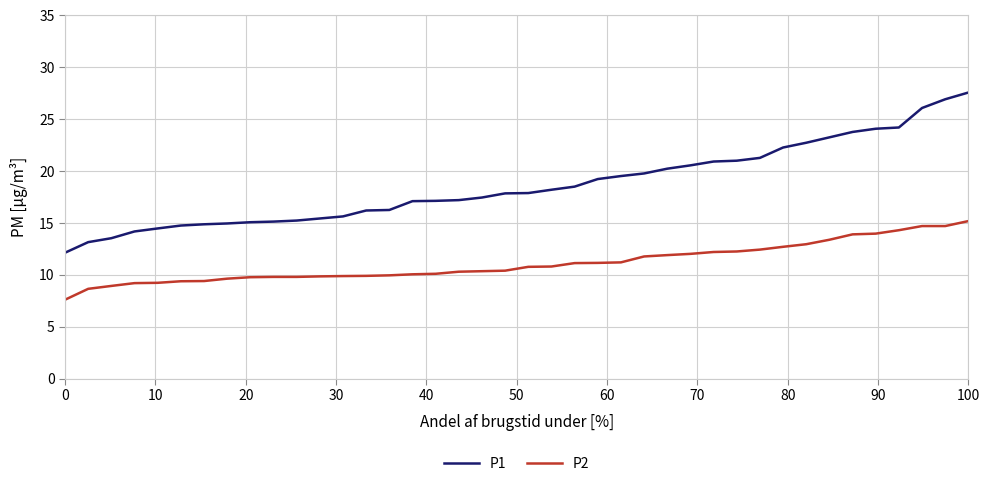

True or false: P1 and P2 cross at least once.

False